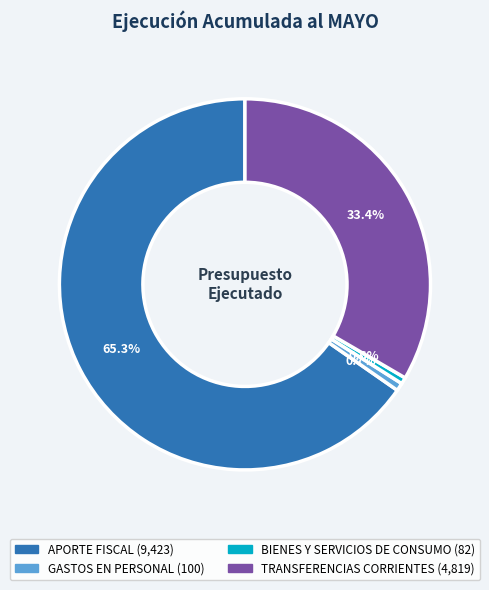

To the nearest percent, what portion does APORTE FISCAL represent?

65%